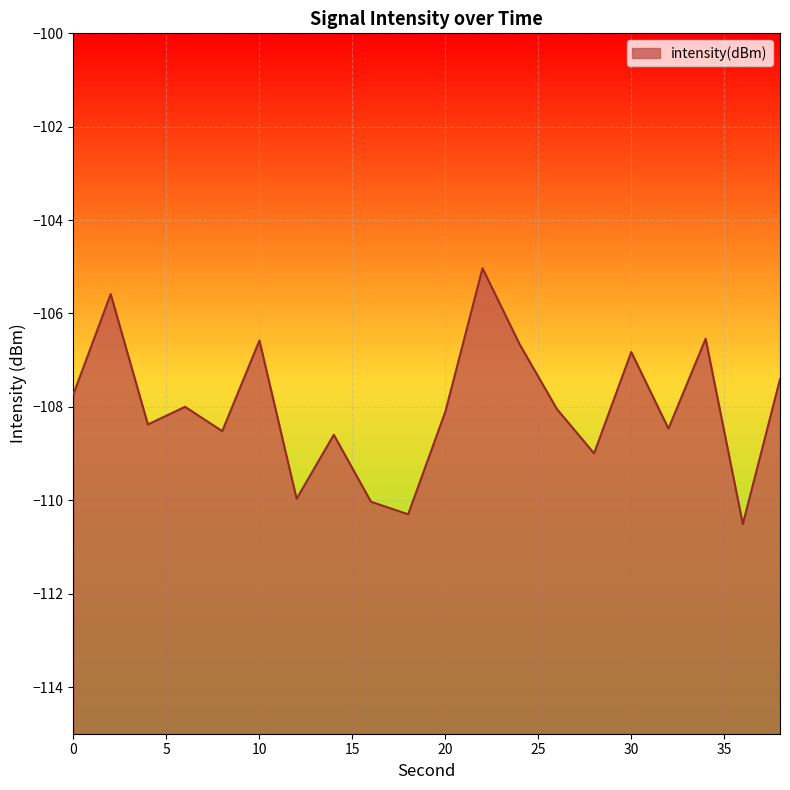

Reading right to left, what are all the values shown in this chart?

38=-107.4	36=-110.5	34=-106.5	32=-108.5	30=-106.8	28=-109.0	26=-108.0	24=-106.7	22=-105.0	20=-108.1	18=-110.3	16=-110.0	14=-108.6	12=-110.0	10=-106.6	8=-108.5	6=-108.0	4=-108.4	2=-105.6	0=-107.7